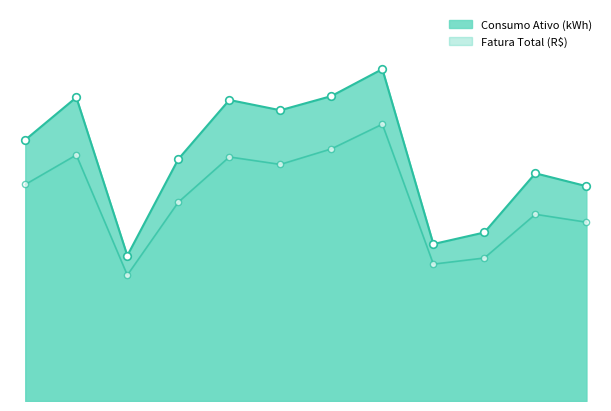

Which series has the largest total across all categories?

Consumo Ativo (kWh)